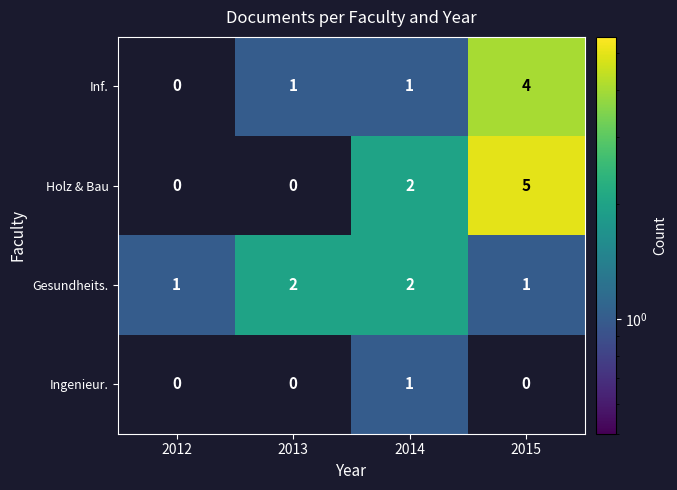

Count the Ingenieur. values in the range 0 to 1.

4